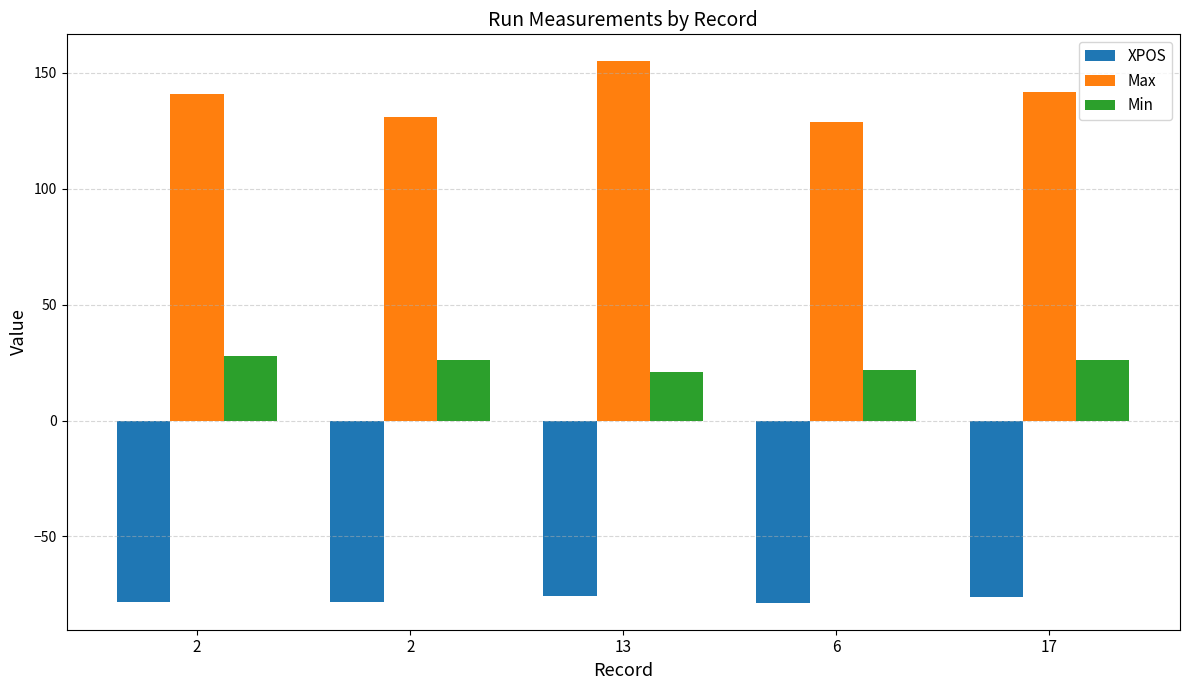

What is the minimum value for XPOS?

-78.6